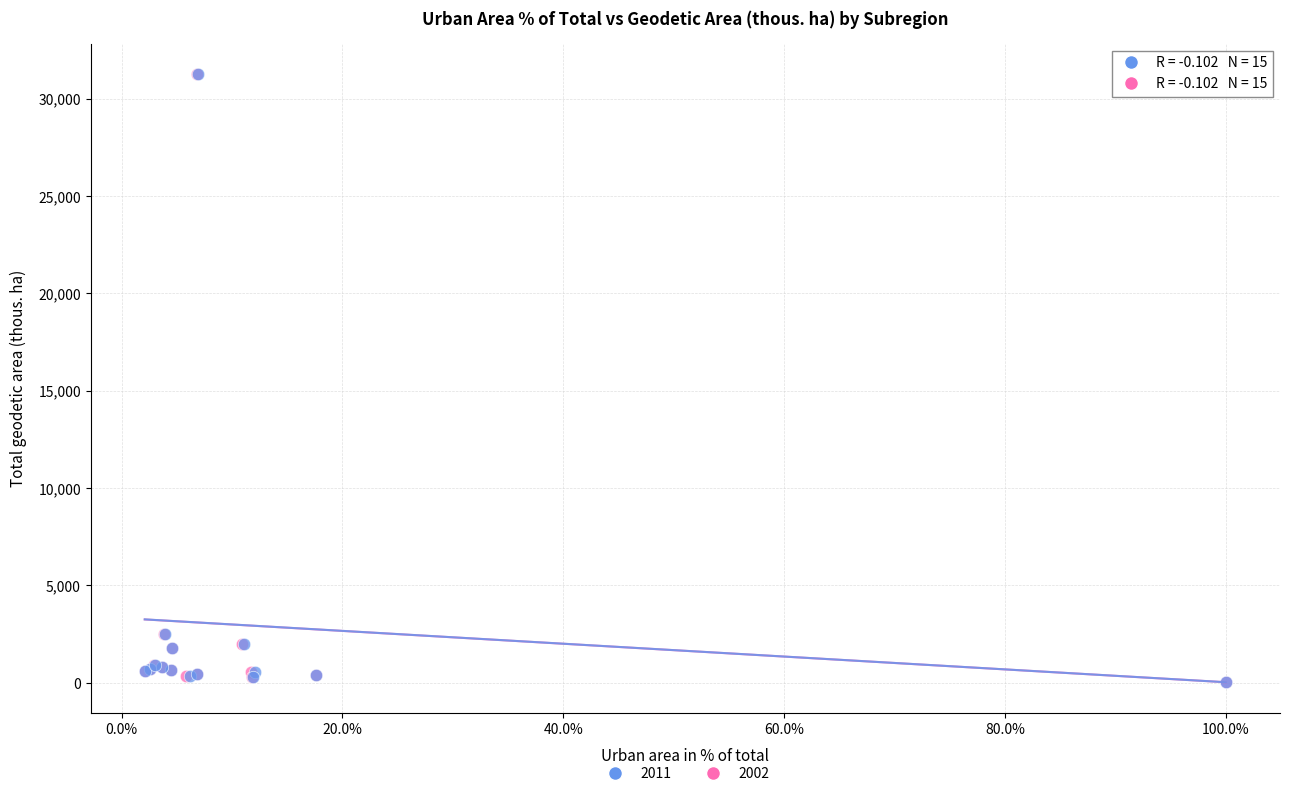

Which series has the widest spread of Y values?

2002